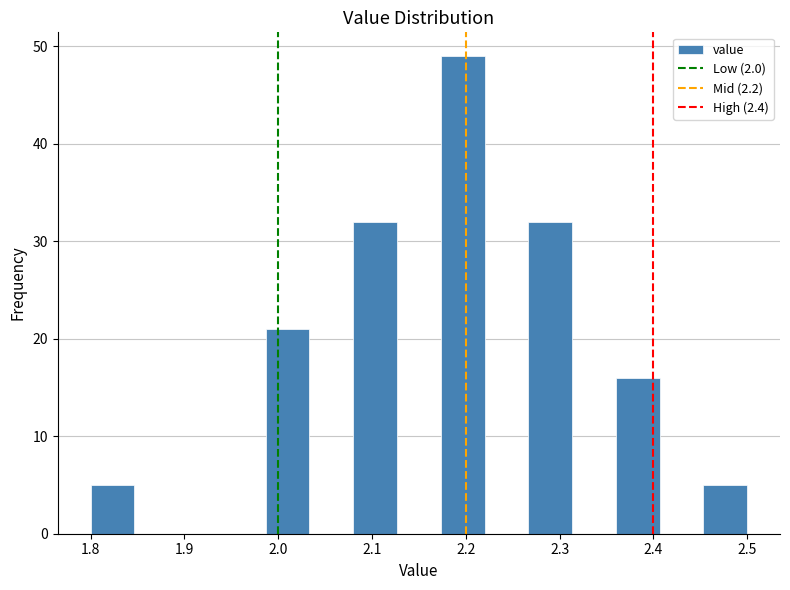

Which range on the x-axis has the tallest bar?

2.17 to 2.22